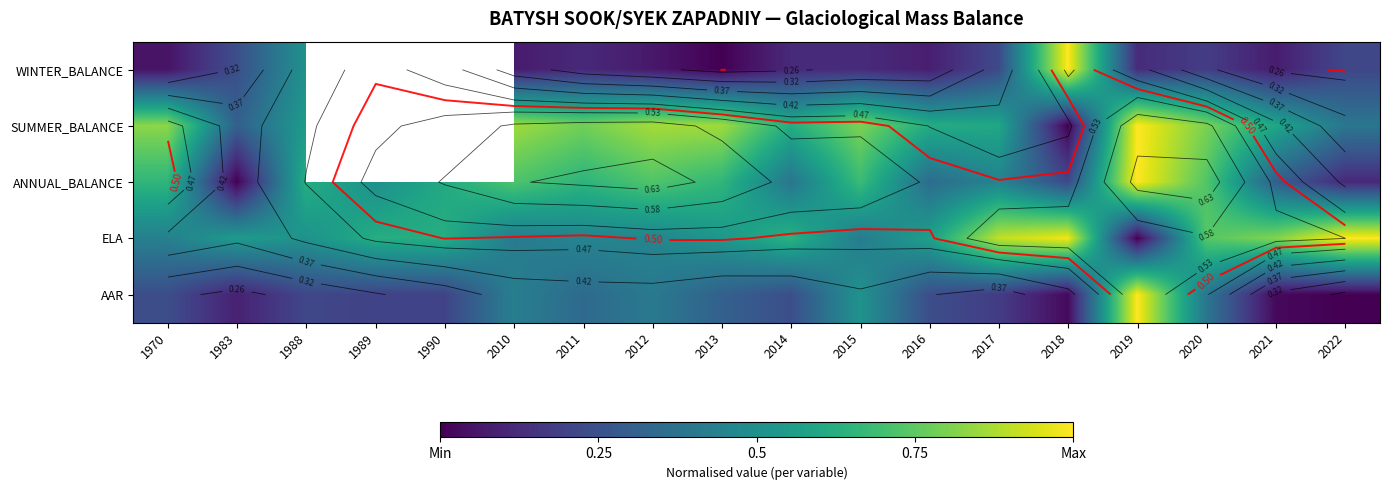

What is the sum of all ANNUAL_BALANCE values?

9.4